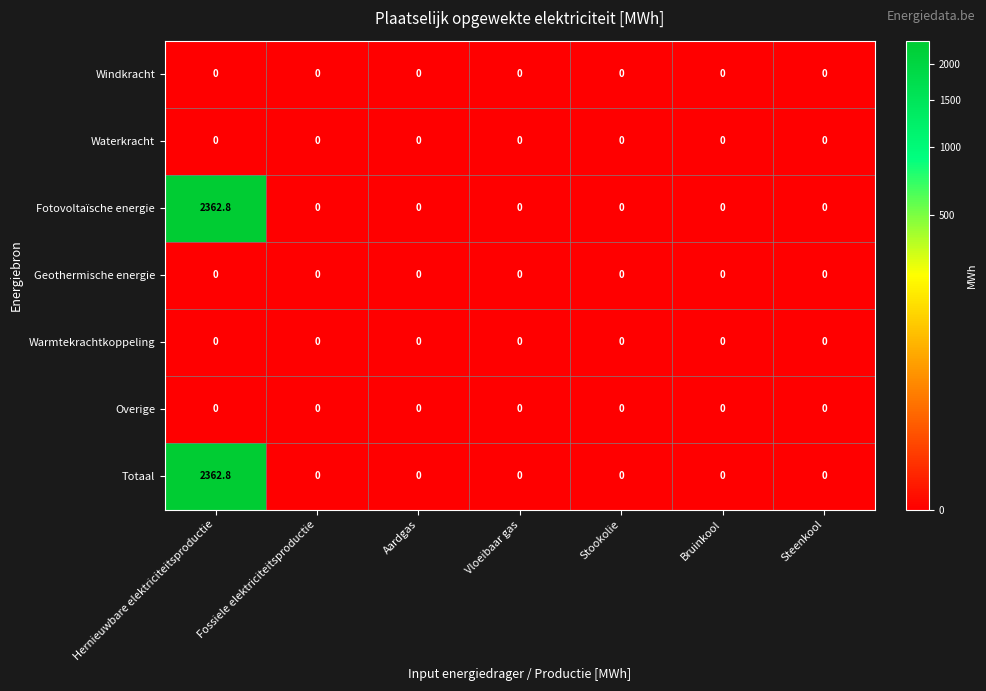

At which category is the sum across all series the highest?

Hernieuwbare elektriciteitsproductie